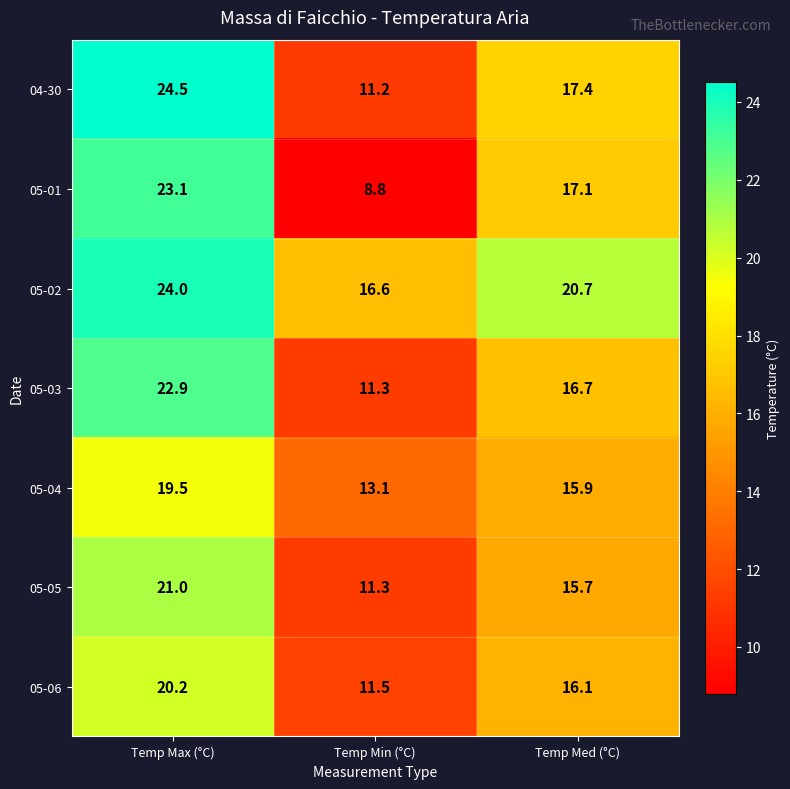

At which label does 04-30 first exceed 17?

Temp Max (°C)